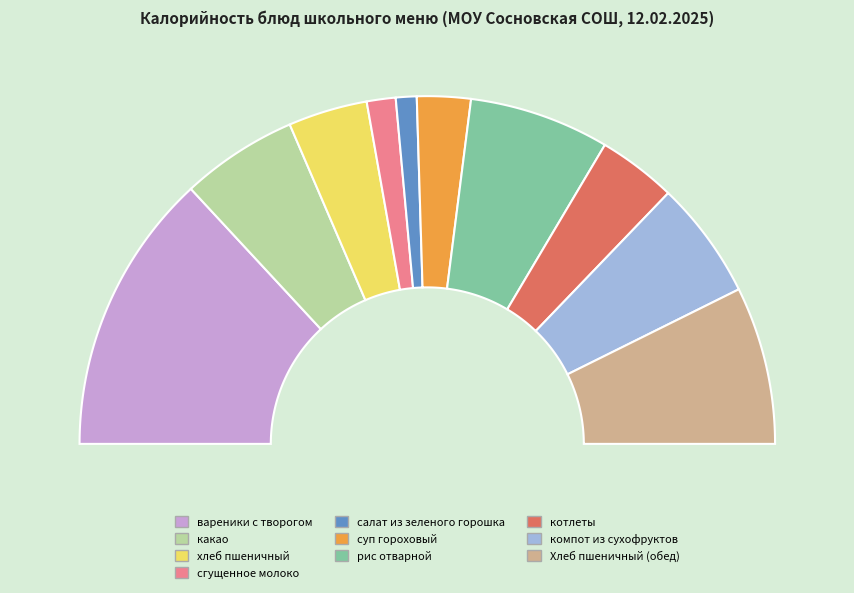

Is the sum of какао and сгущенное молоко greater than half?

No